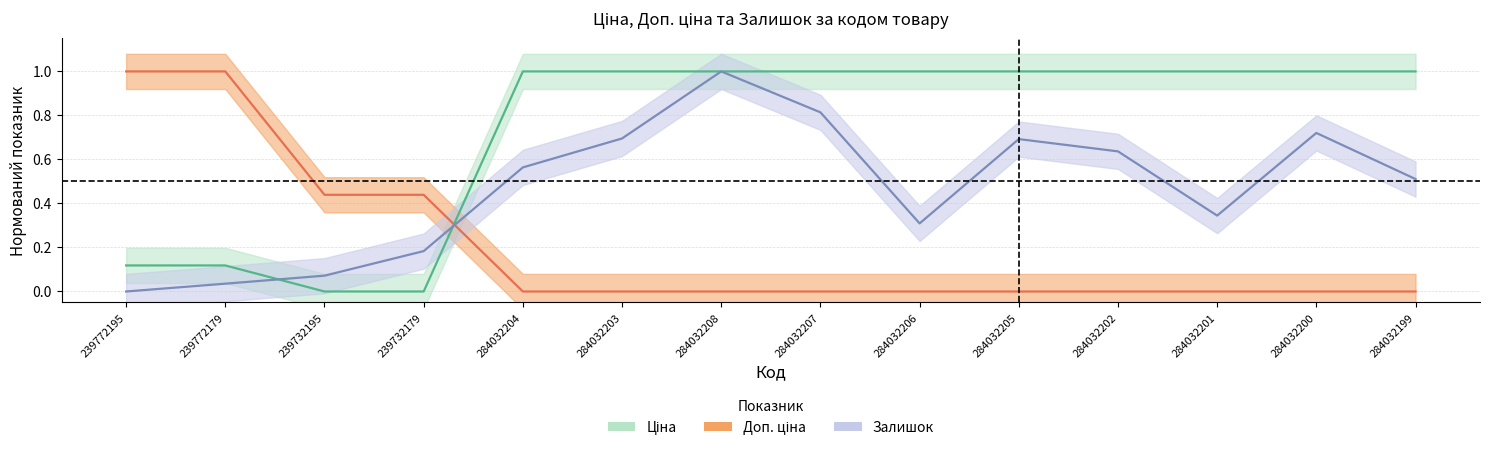

What is the sum of the Залишок values at 239772179 and 284032202?

0.7